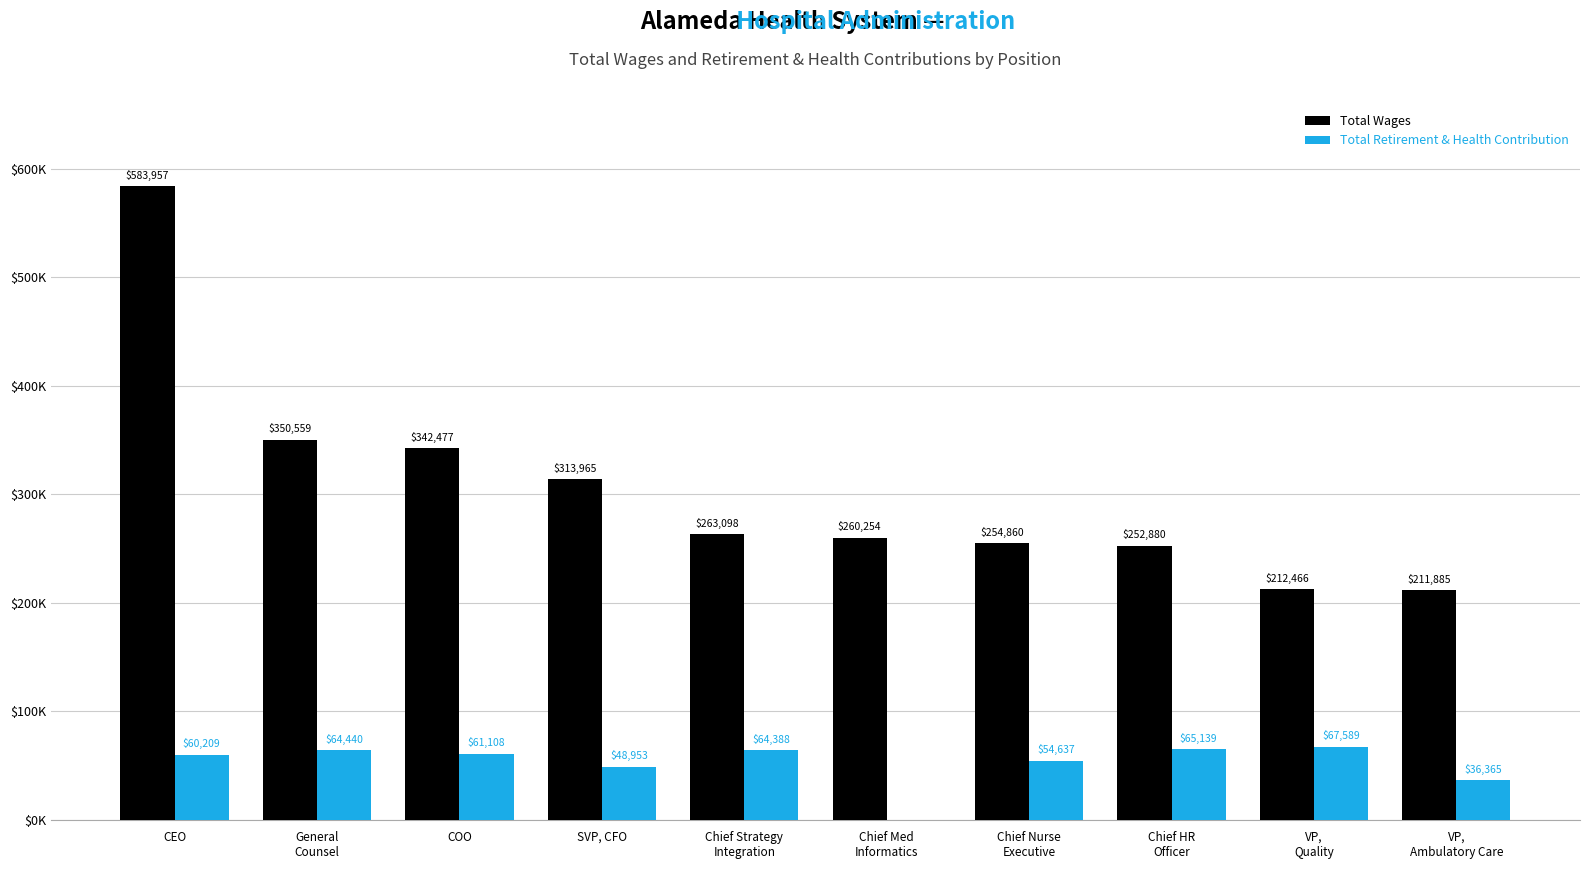

Are the bars grouped side by side (vs. stacked)?

Yes